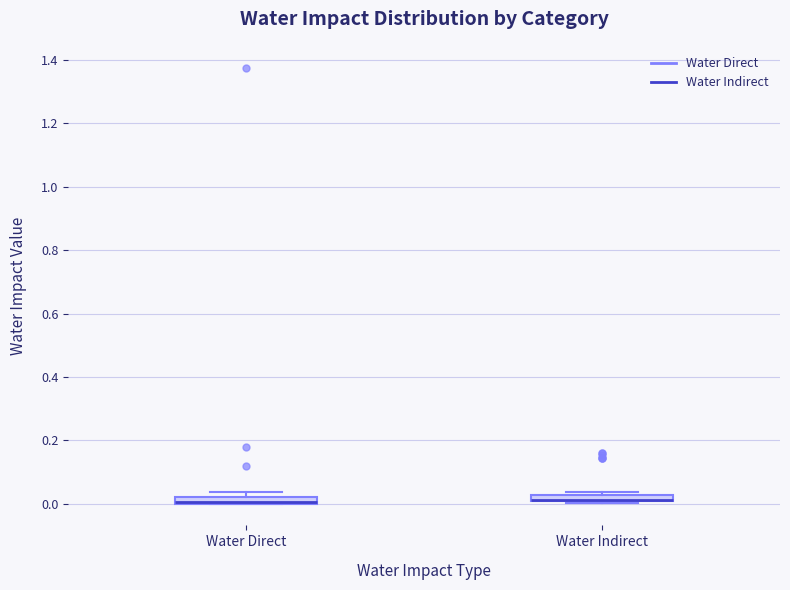

Where is the upper edge of the box for Water Direct on the y-axis? The values are not printed on the chart, so give them approximately, as read against the axis.

0.02